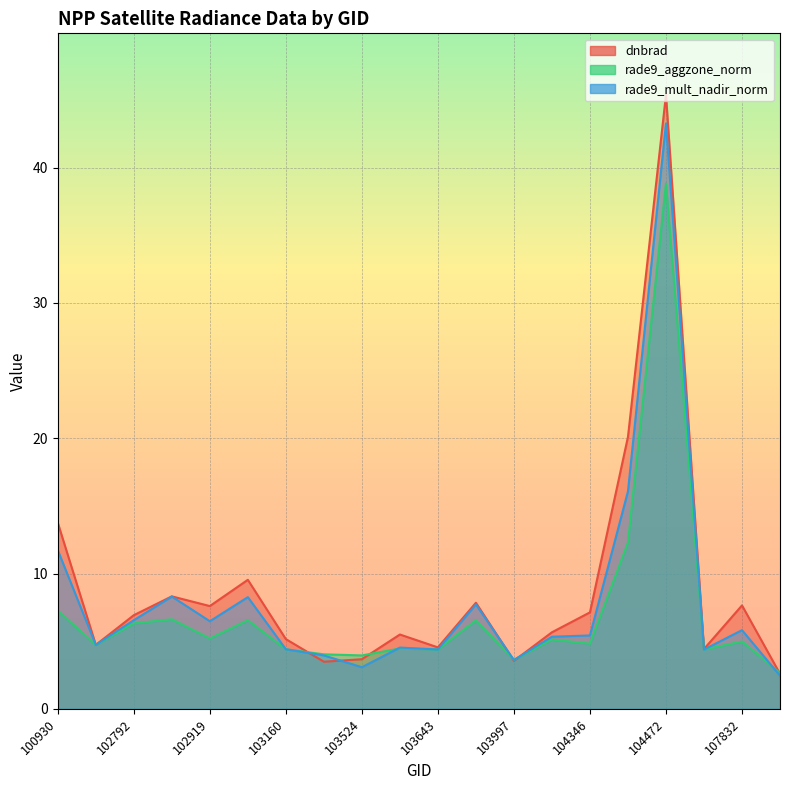

What are all the series names shown in the legend?

dnbrad, rade9_aggzone_norm, rade9_mult_nadir_norm